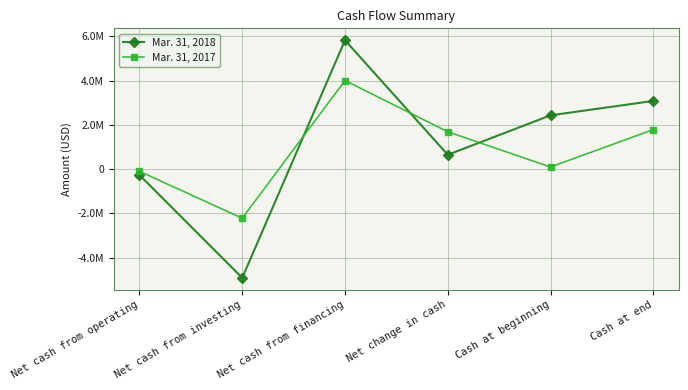

What are all the series names shown in the legend?

Mar. 31, 2018, Mar. 31, 2017